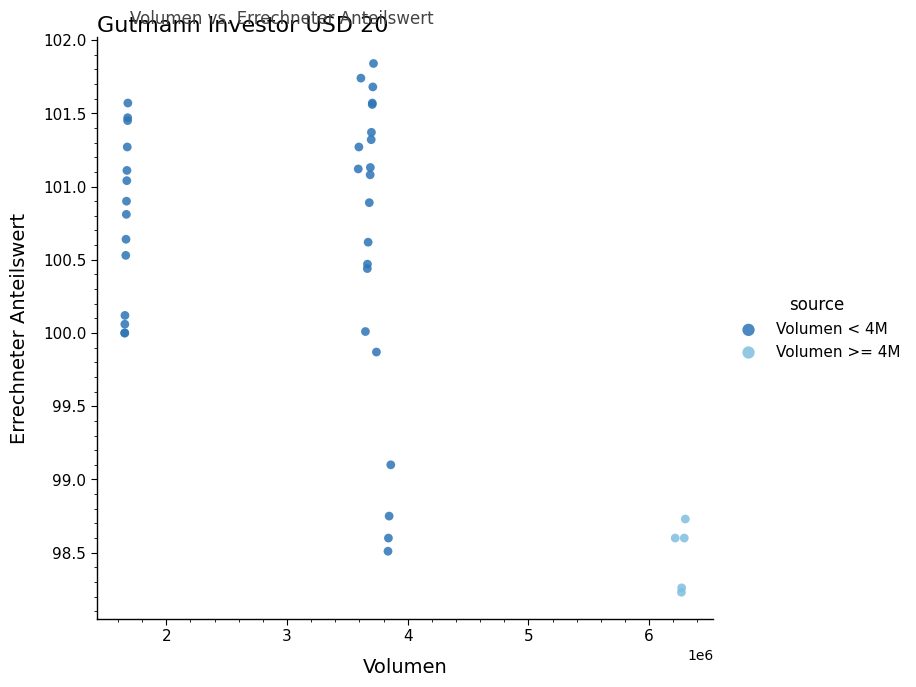

Which series has the widest spread of Y values?

Volumen < 4M